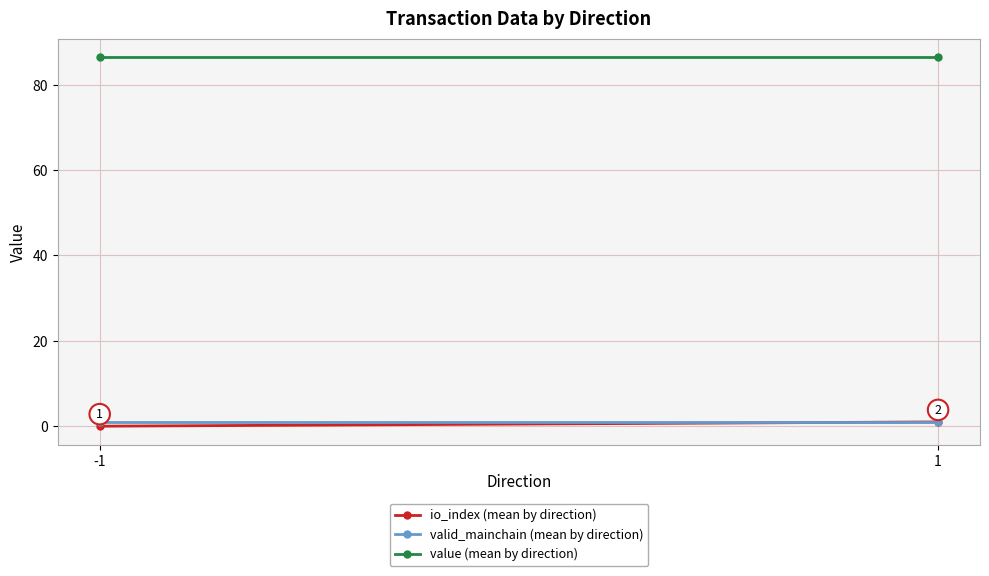

Between -1 and 1, which series saw the biggest shift?

io_index (mean by direction)